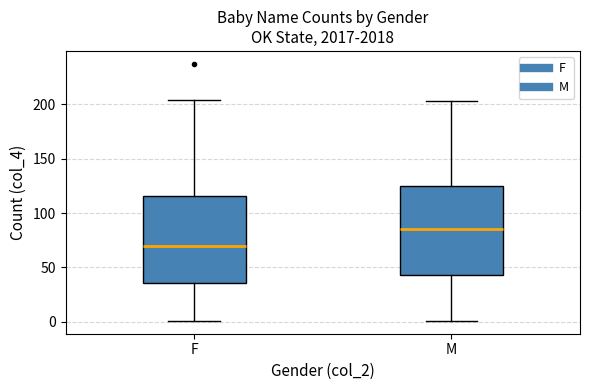

Where is the lower edge of the box for F on the y-axis? The values are not printed on the chart, so give them approximately, as read against the axis.

35